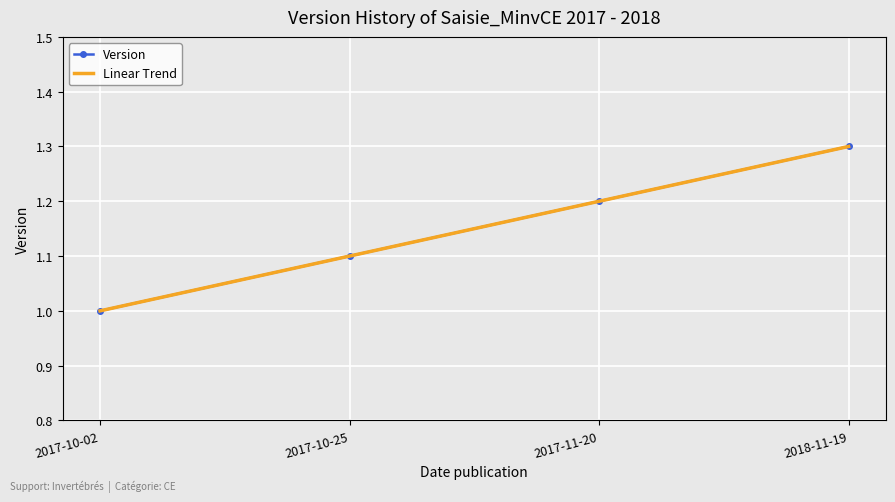

What is the sum of all Version values?

4.6